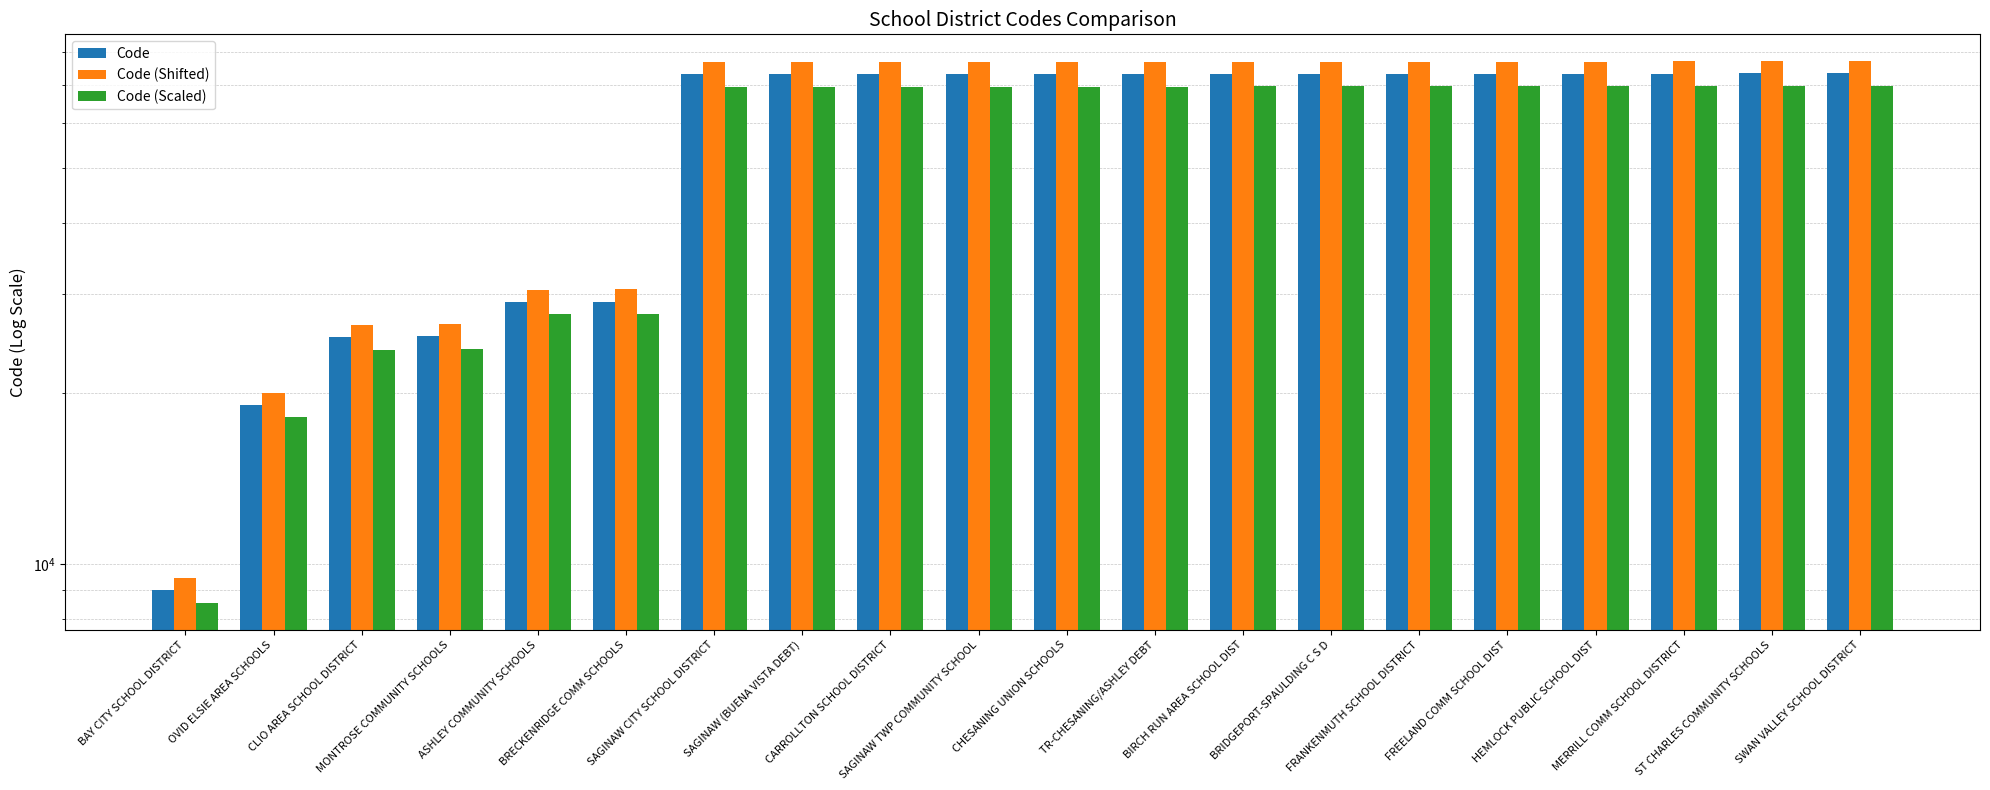

What is the difference between the maximum and second lowest values in the Code (Scaled) series?

51428.2